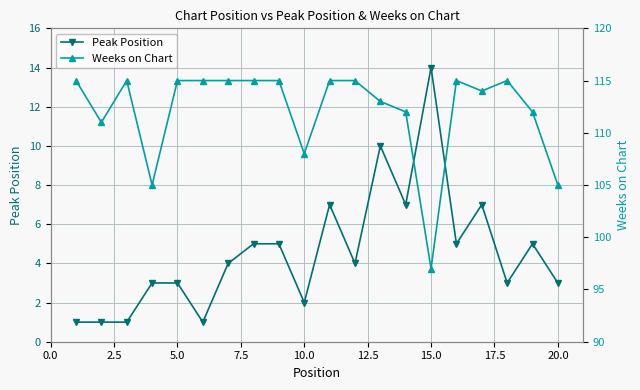

Which series has the widest spread of values?

Weeks on Chart